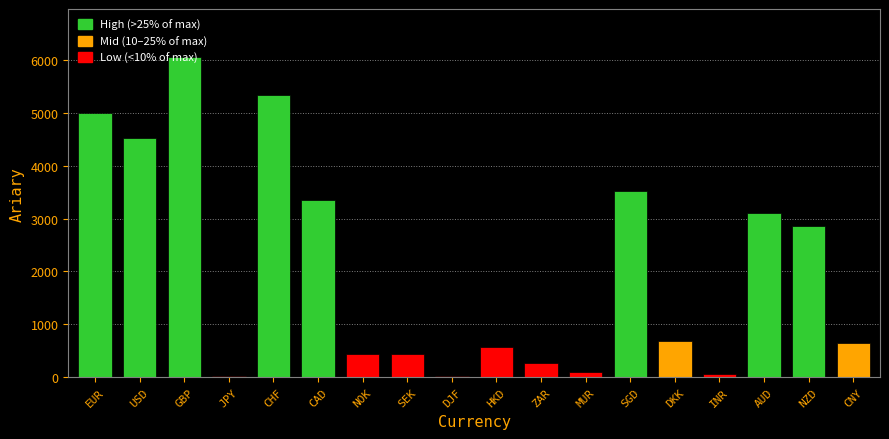

What is the sum of all values?

37010.6